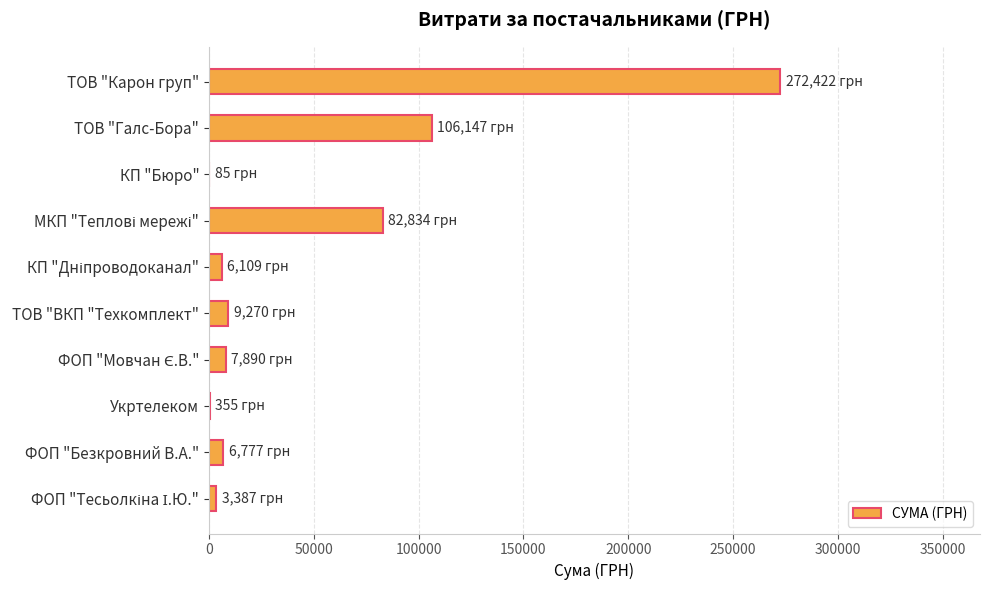

Which category has the highest value across all series?

ТОВ "Карон груп"